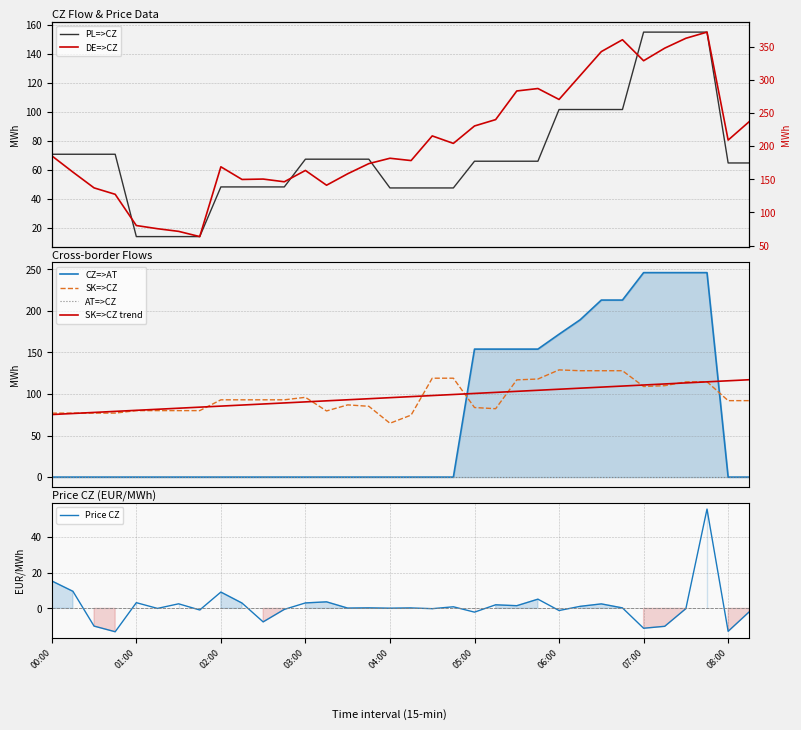

What is the maximum value for SK=>CZ?

129.0